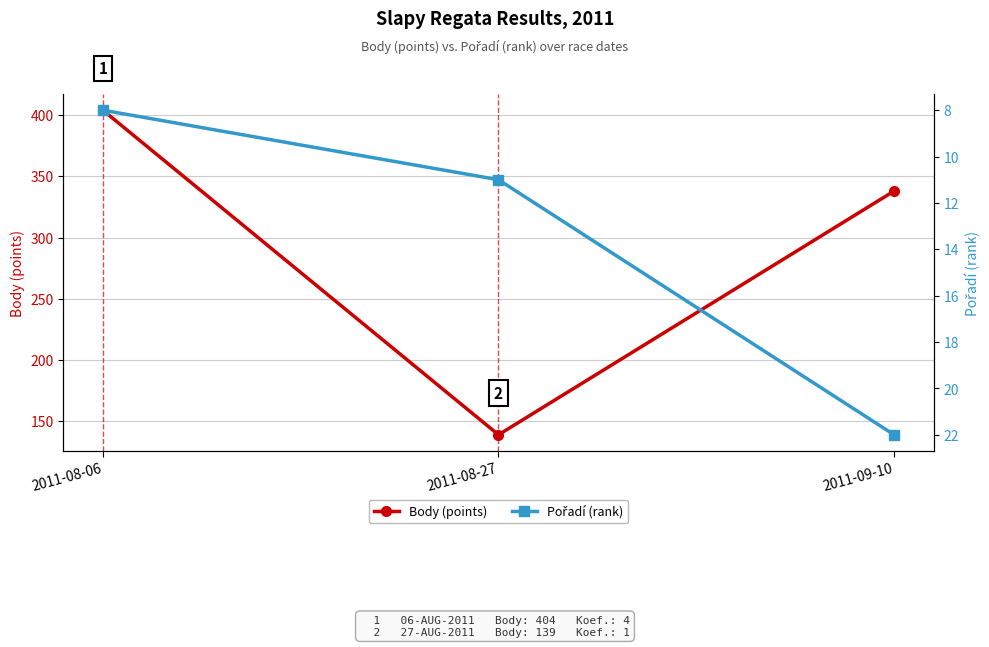

List the series in order of their peak value, highest first.

Body (points), Pořadí (rank)